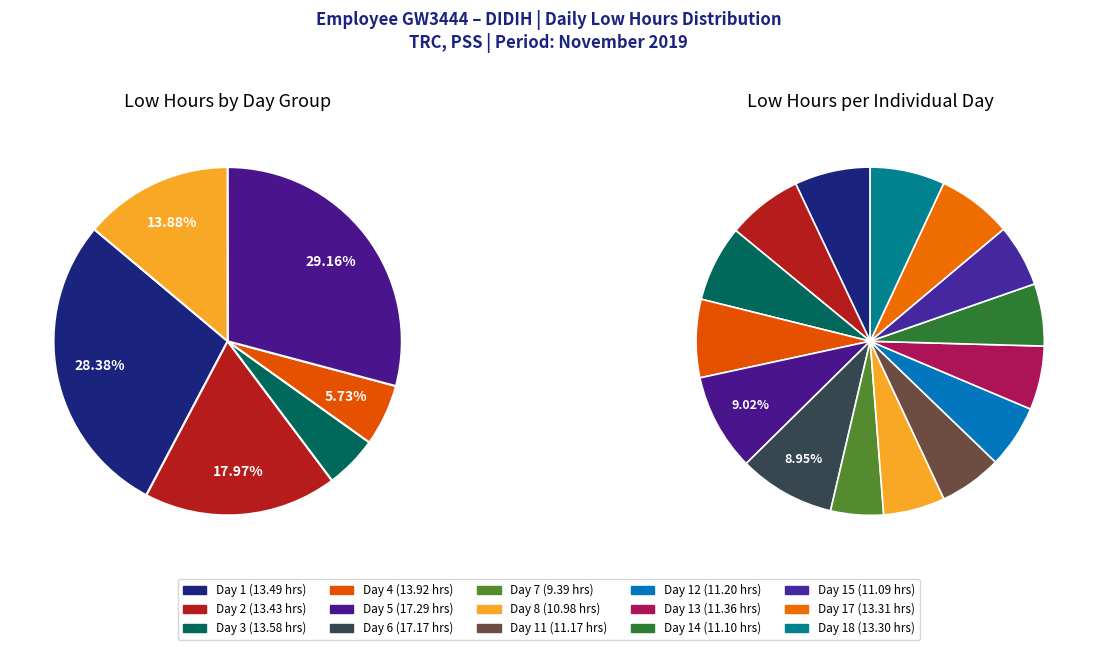

To the nearest percent, what portion does Day 6 represent?

9%